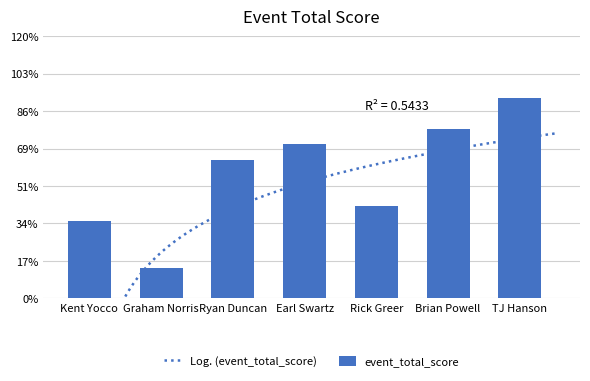

What is the sum of the values at Graham Norris and TJ Hanson?

117